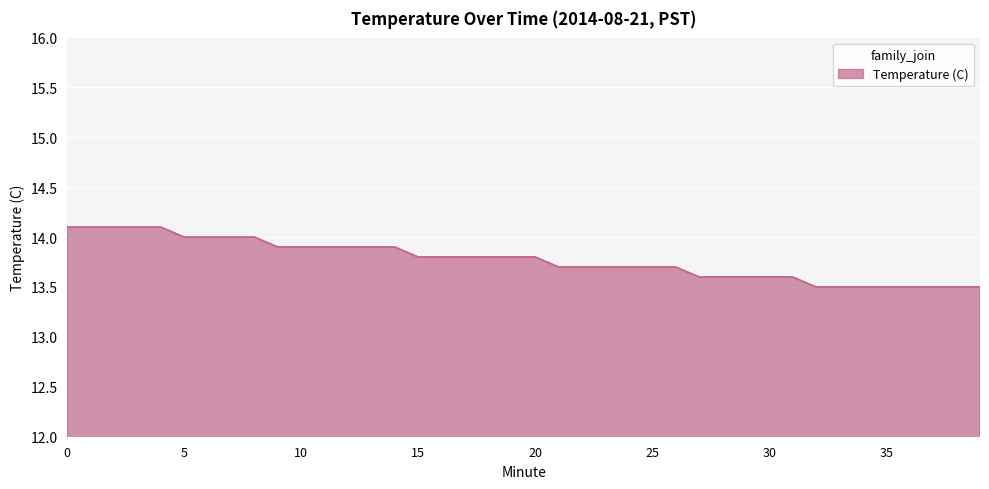

What is the greatest value displayed?

14.1